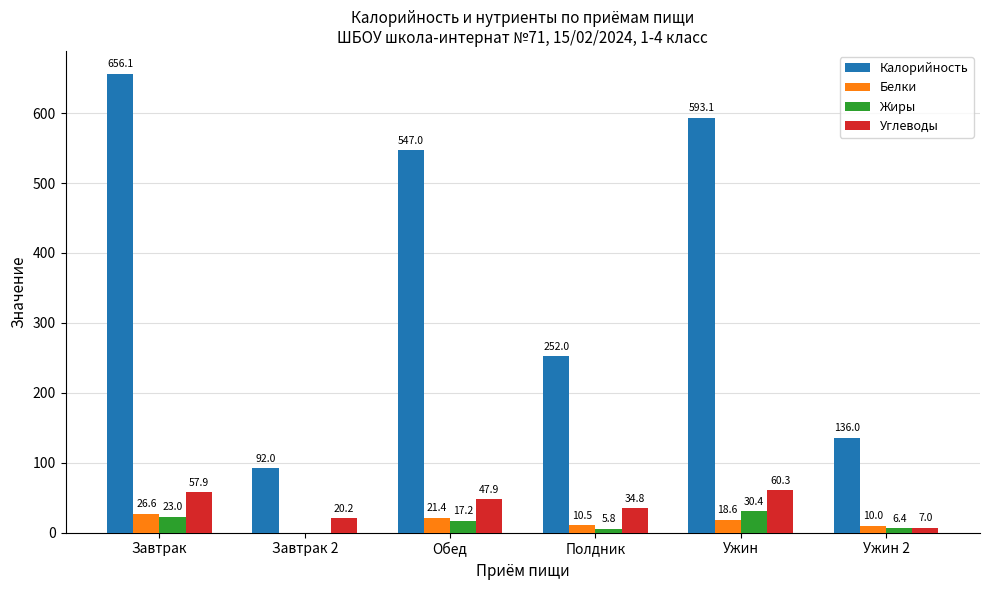

What is the highest value of the Белки series?

26.6